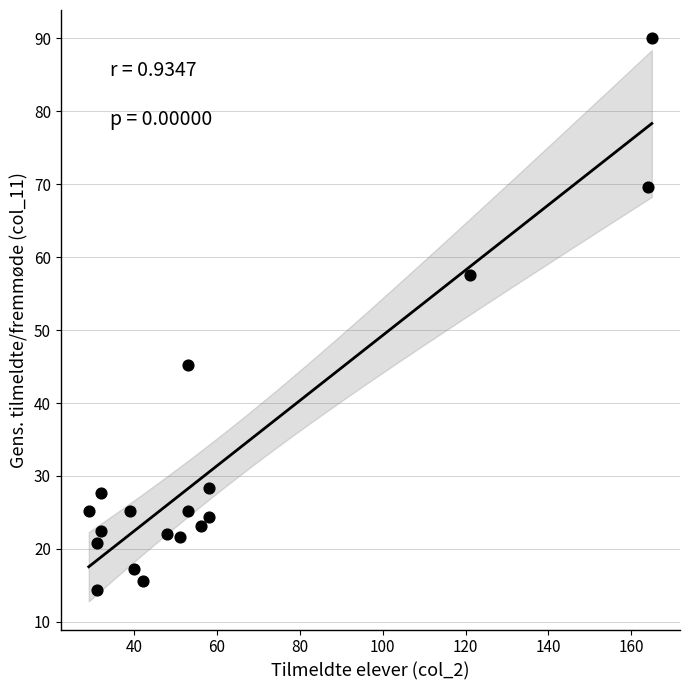

What Y value in the scatter plot is closest to 52?

57.6